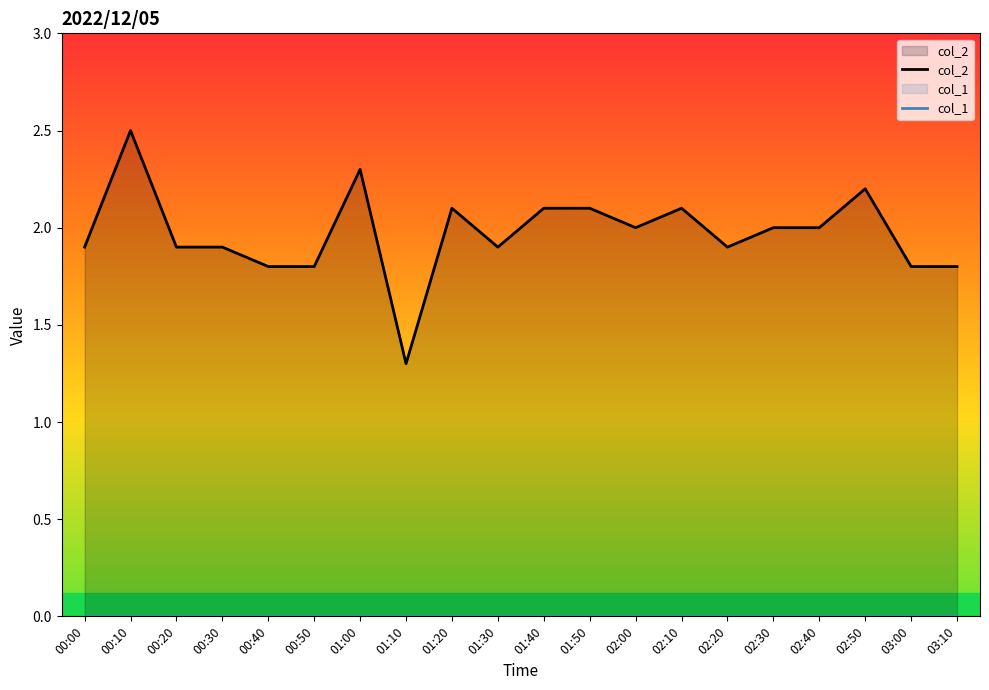

What is the difference between the highest and lowest values at 01:10?

1.3